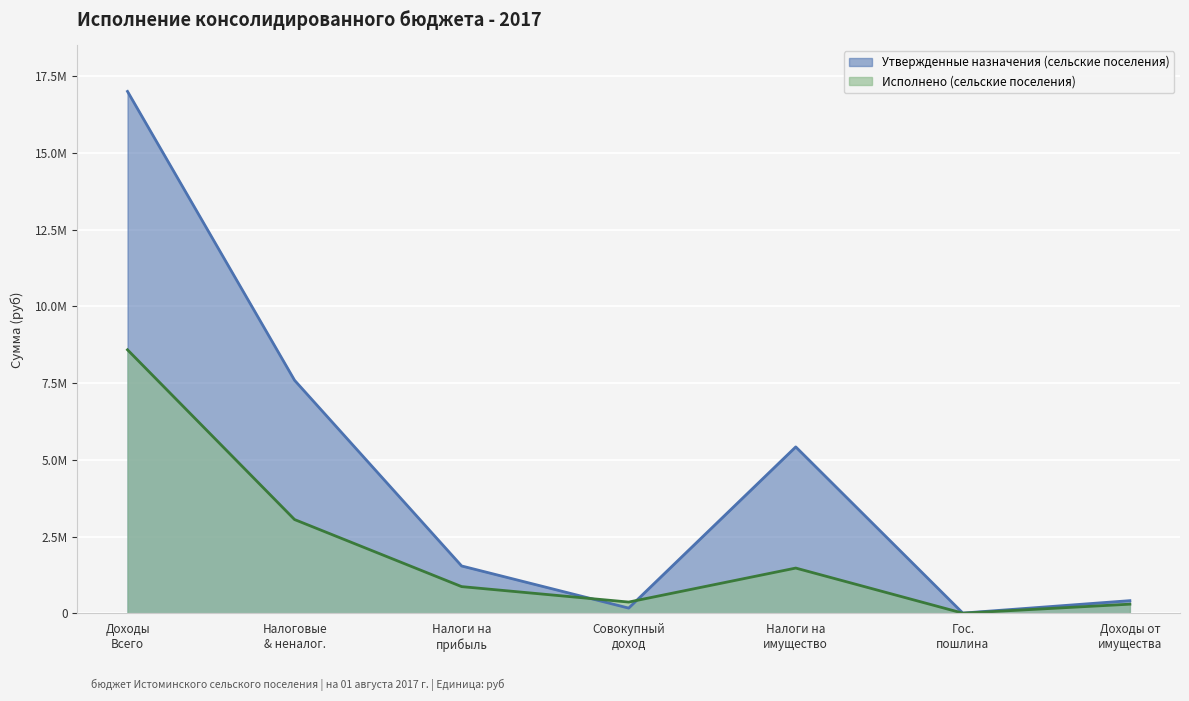

How many times do Утвержденные назначения (сельские поселения) and Исполнено (сельские поселения) cross each other?

2